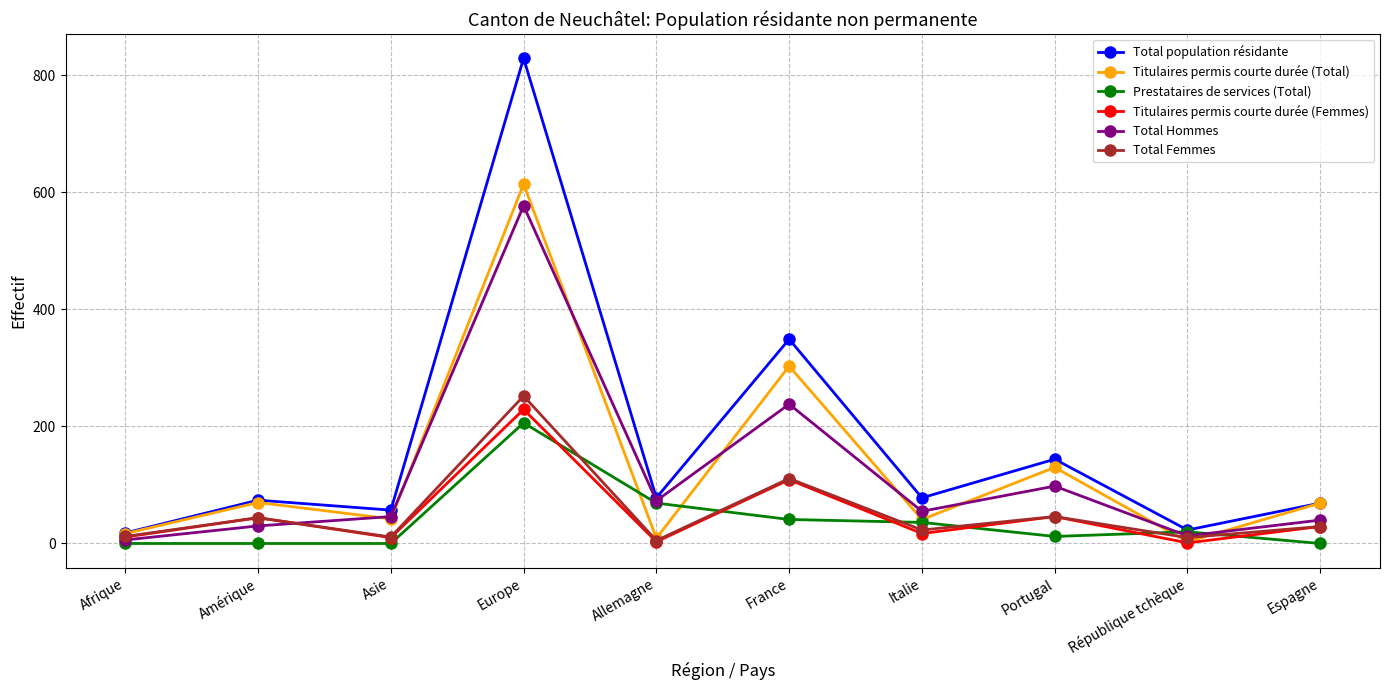

Which category has the highest value in the Total population résidante series?

Europe